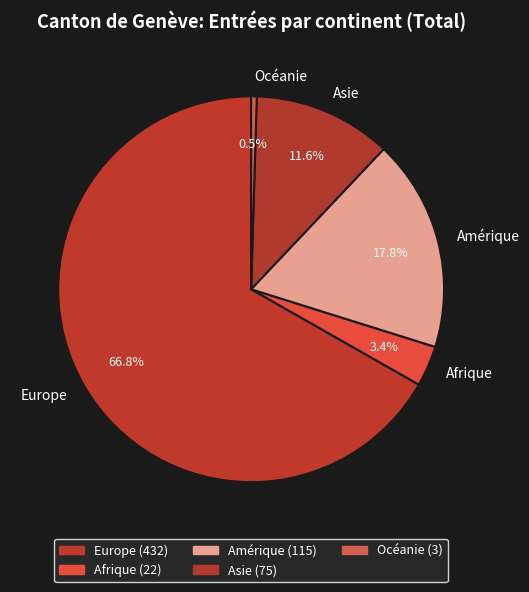

Between Asie and Amérique, which is larger?

Amérique